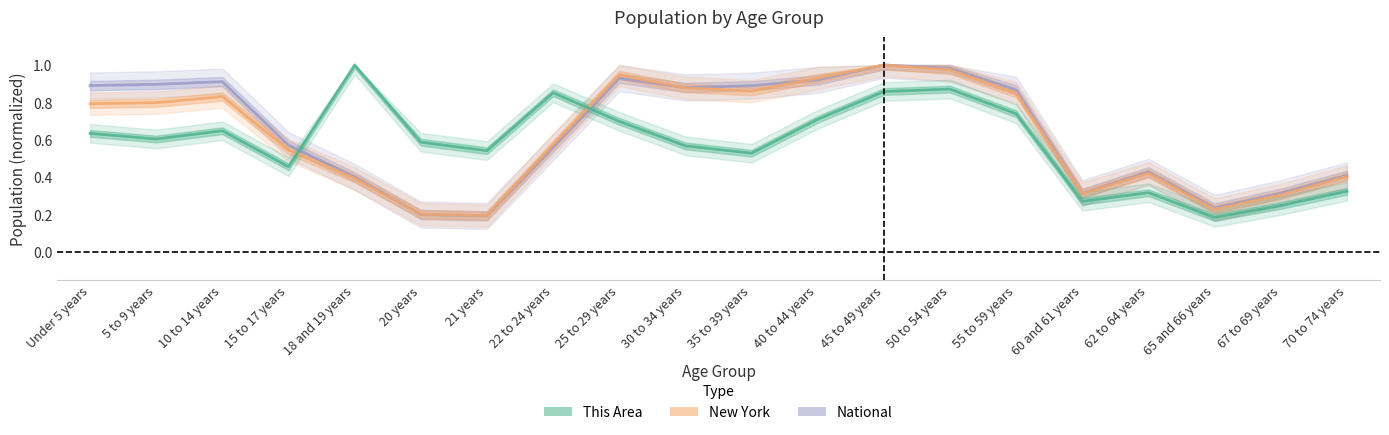

True or false: National and This Area intersect in this chart.

True